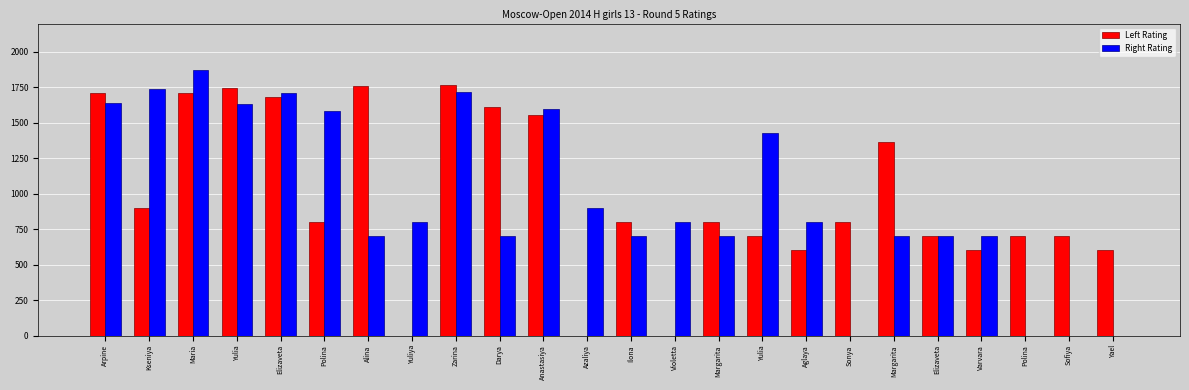

Count the number of categories in the chart.

24